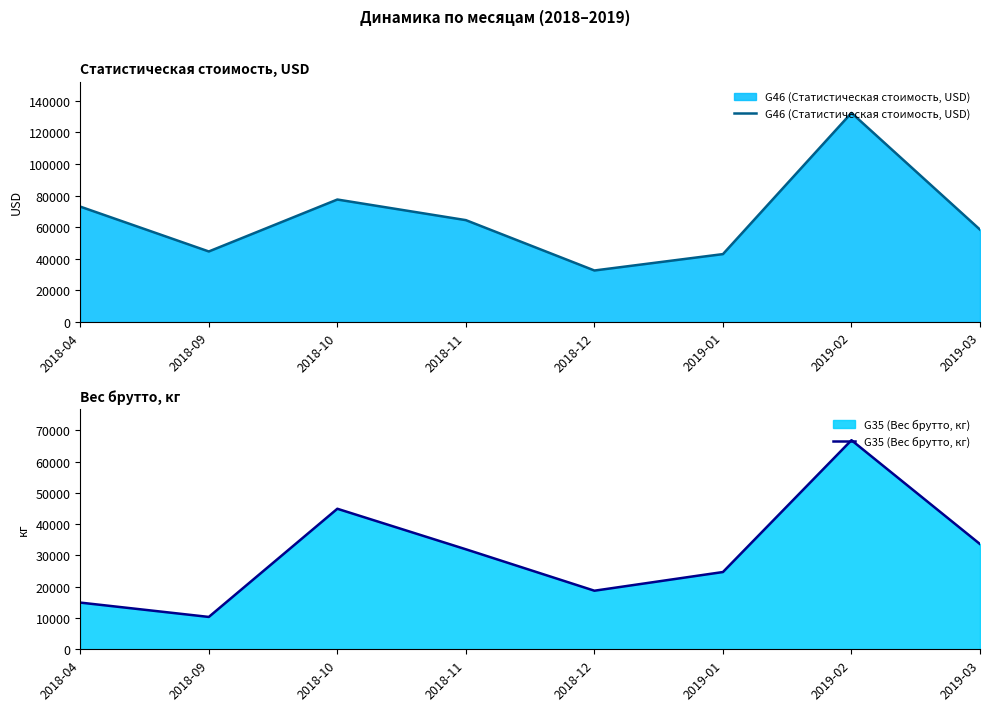

At how many categories does at least one series exceed 120192?

1